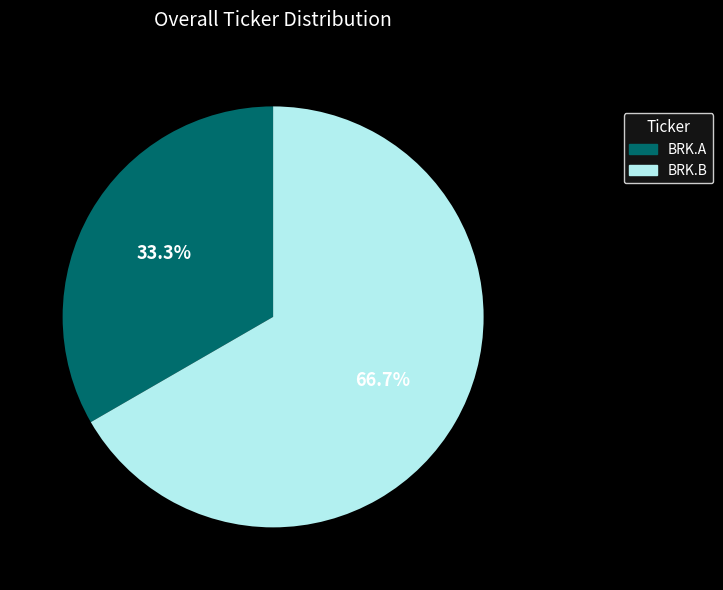

To the nearest percent, what portion does BRK.B represent?

67%